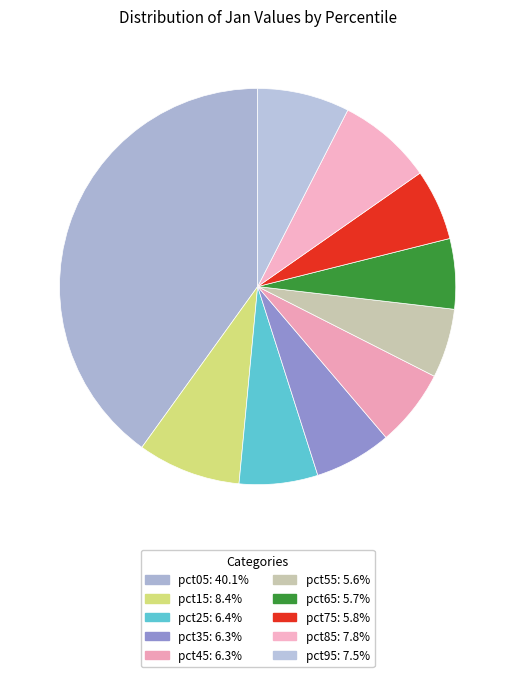

To the nearest percent, what is the average slice percentage?

10%